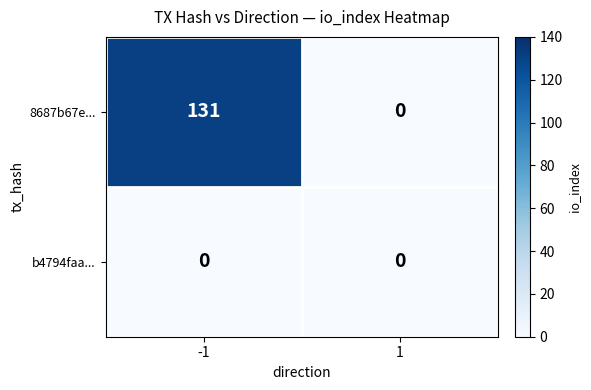

Which series has the largest total across all categories?

8687b67e...